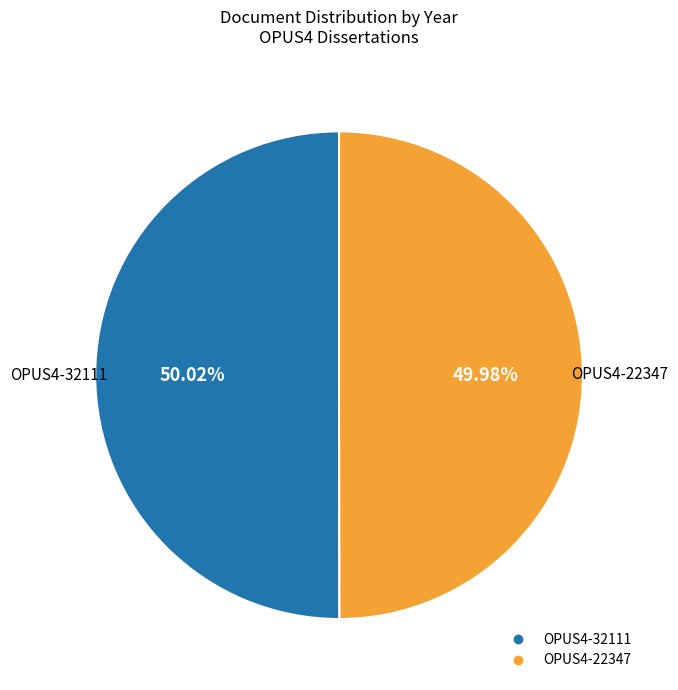

Combined, do OPUS4-22347 and OPUS4-32111 account for over 50%?

Yes